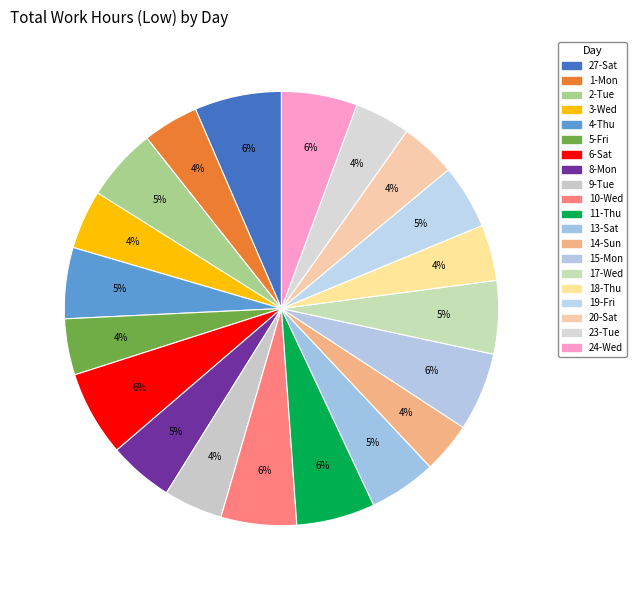

To the nearest percent, what portion does 24-Wed represent?

6%